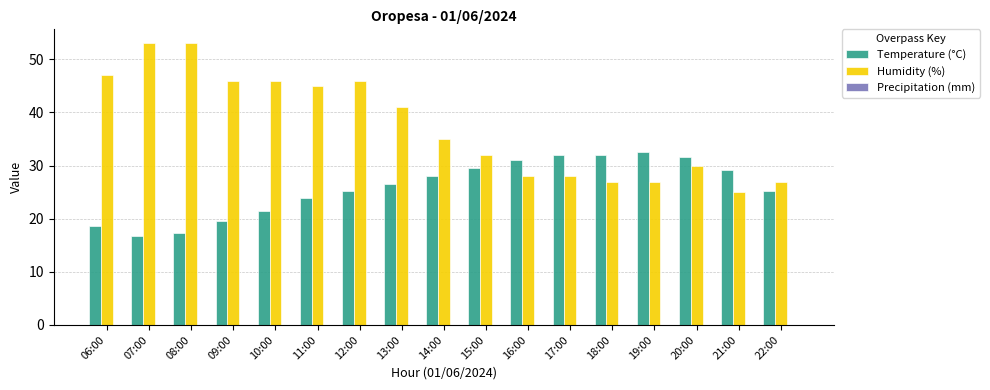

What is the label of the 11th bar from the left?

16:00